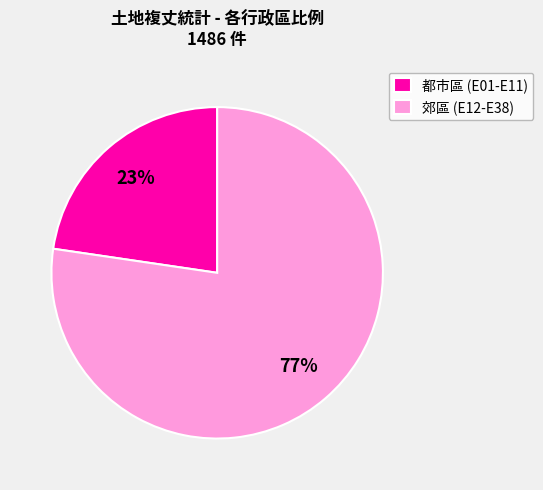

Is the sum of 郊區 (E12-E38) and 都市區 (E01-E11) greater than half?

Yes